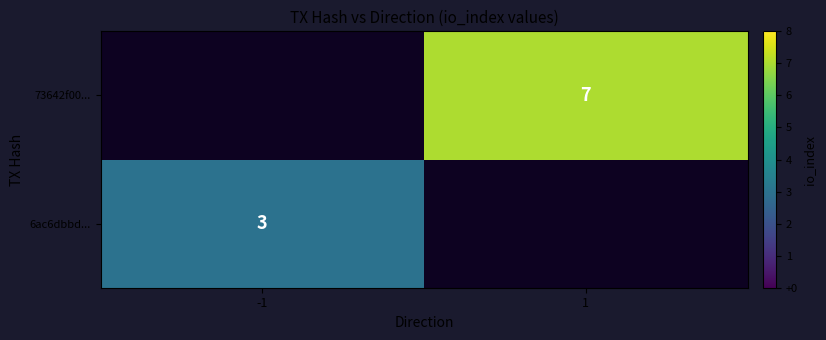

Is it true that 6ac6dbbd... equals 1 at -1?

False